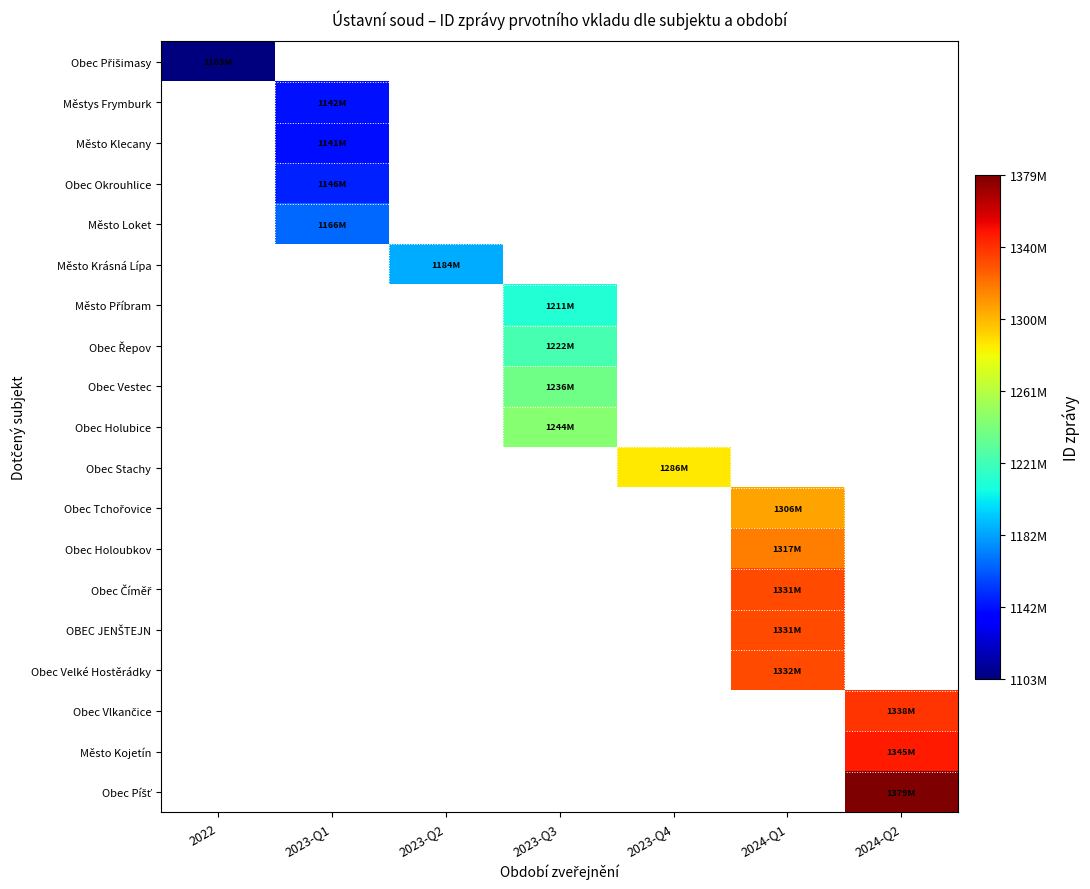

Rank the series by their maximum value, from lowest to highest.

Obec Přišimasy, Městys Frymburk, Město Klecany, Obec Okrouhlice, Město Loket, Město Krásná Lípa, Město Příbram, Obec Řepov, Obec Vestec, Obec Holubice, Obec Stachy, Obec Tchořovice, Obec Holoubkov, Obec Číměř, OBEC JENŠTEJN, Obec Velké Hostěrádky, Obec Vlkančice, Město Kojetín, Obec Píšť